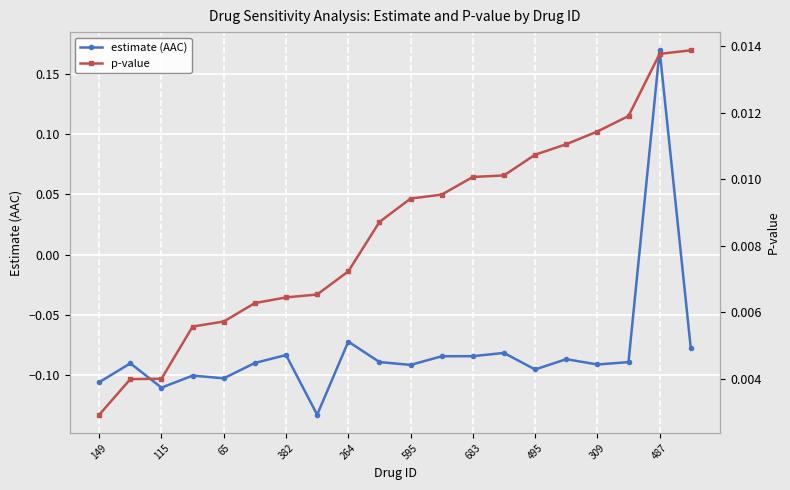

The estimate (AAC) series shows -0.0 at 309. True or false?

False